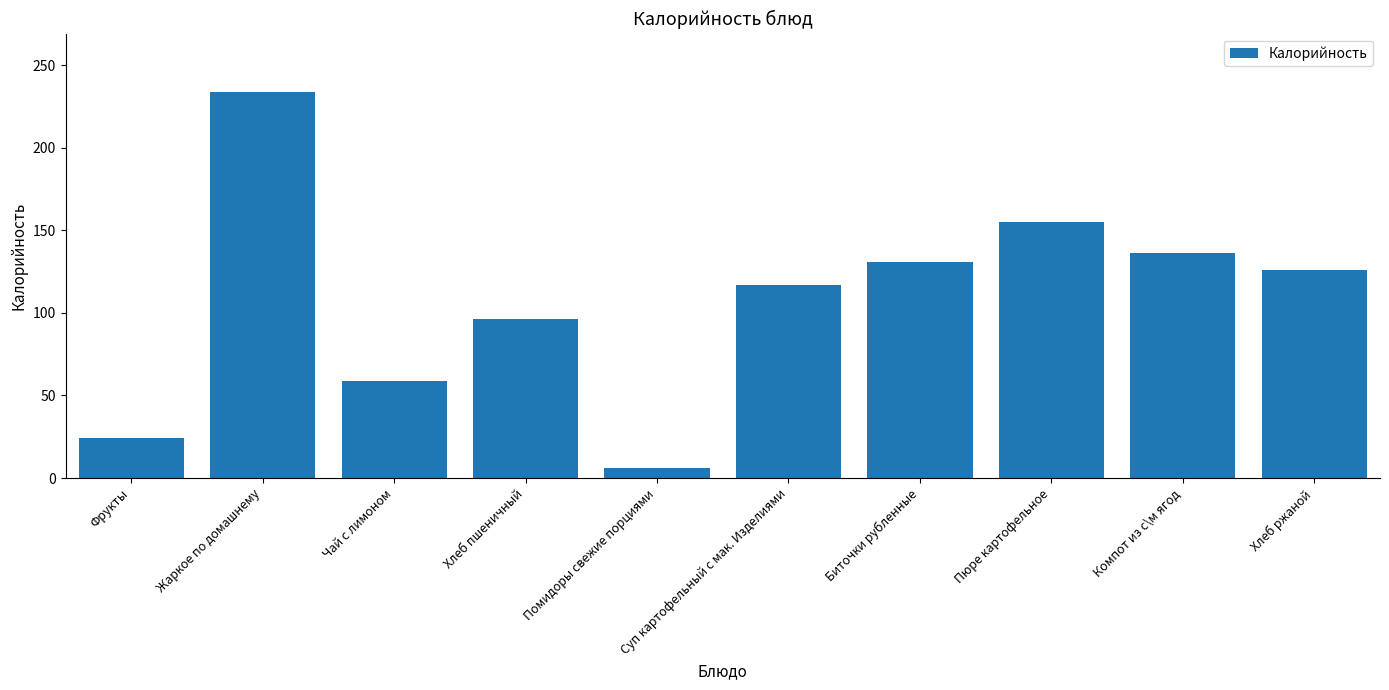

What is the label of the 5th bar from the left?

Помидоры свежие порциями